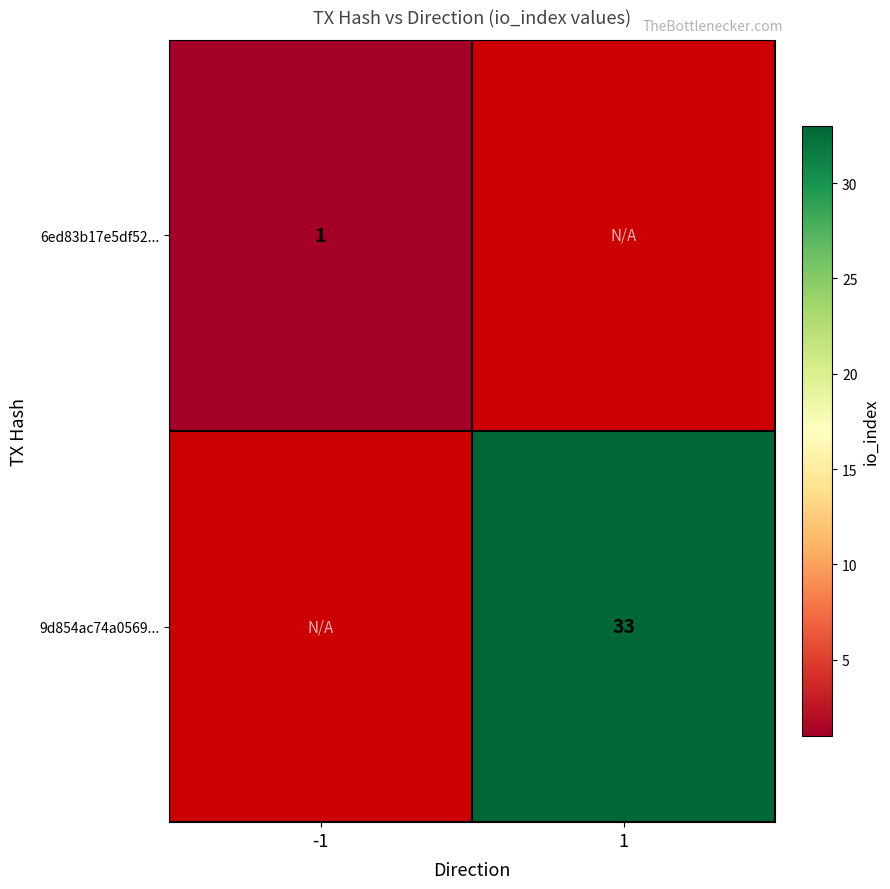

At how many categories does at least one series exceed 24?

1